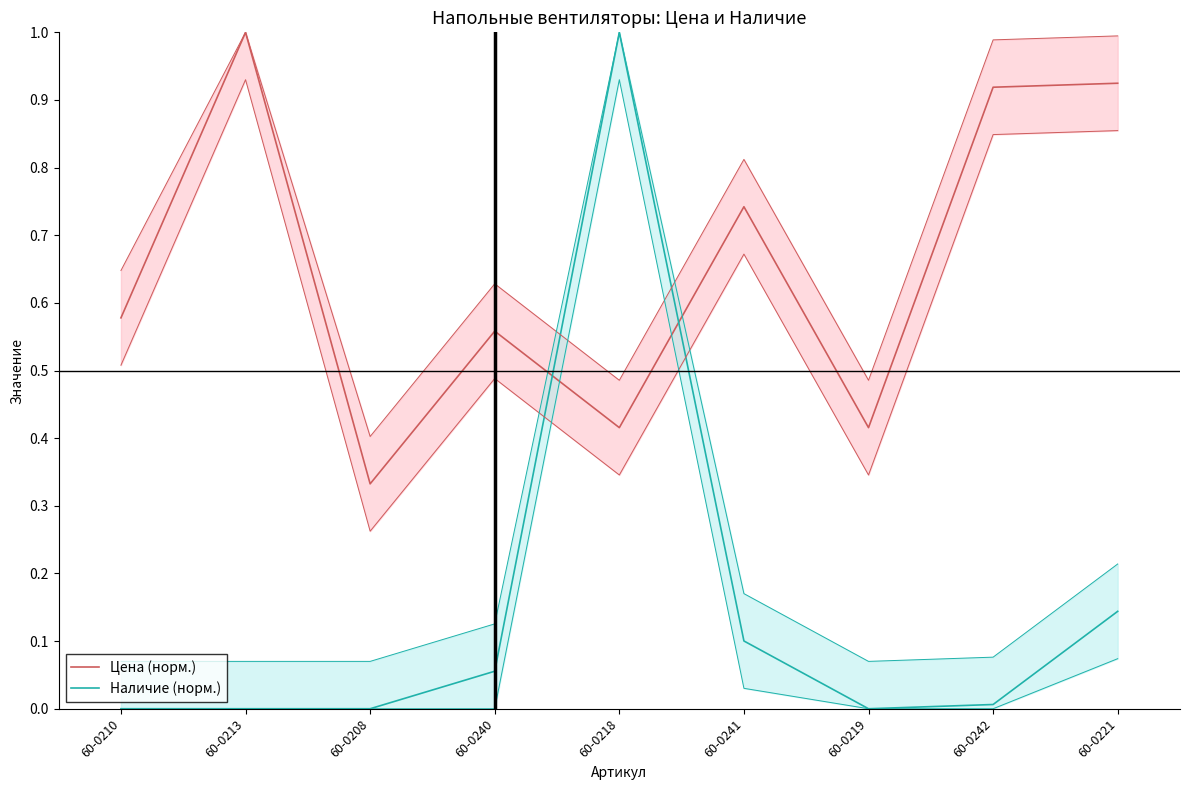

Which series has the largest total across all categories?

Цена (норм.)